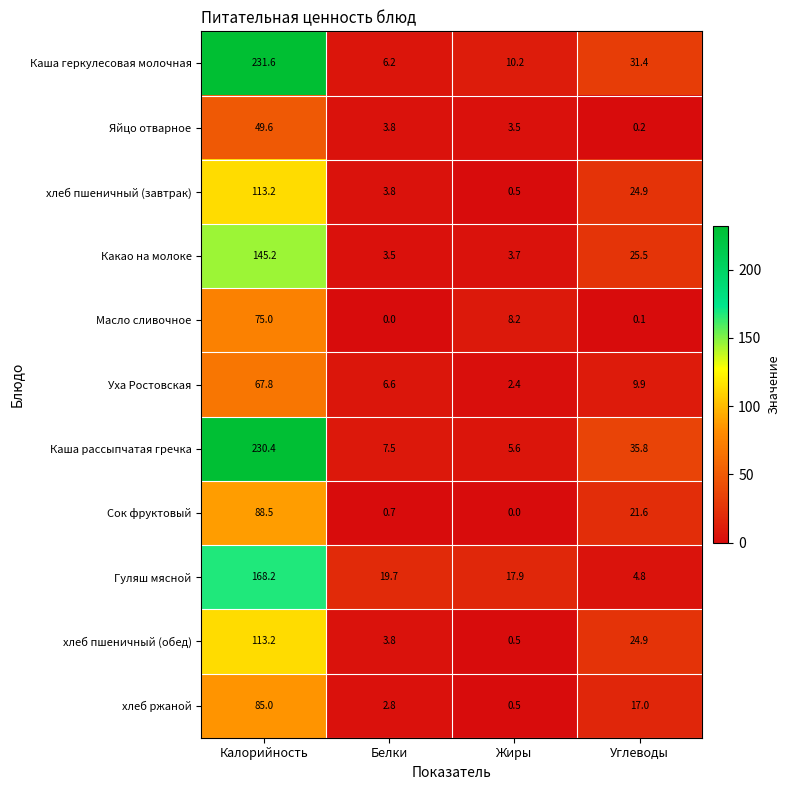

List the labels in order of Какао на молоке value, largest first.

Калорийность, Углеводы, Жиры, Белки